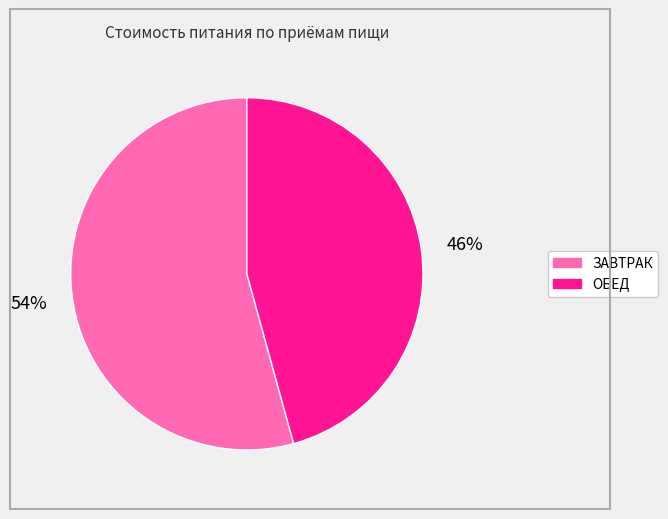

Approximately how many times larger is the value at ЗАВТРАК compared to ОБЕД?

1.2